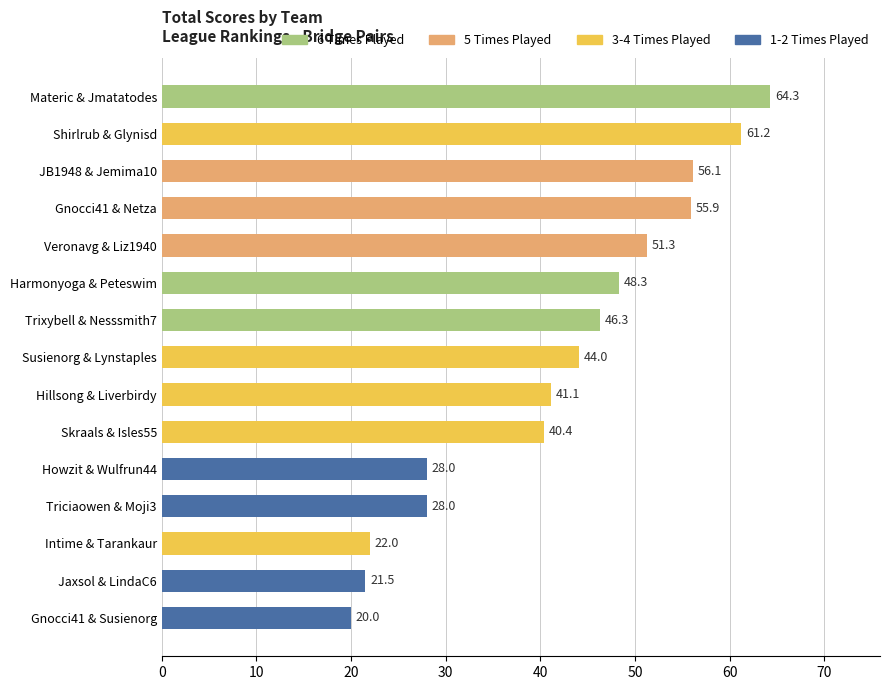

What is the difference between the maximum and minimum values?

44.3